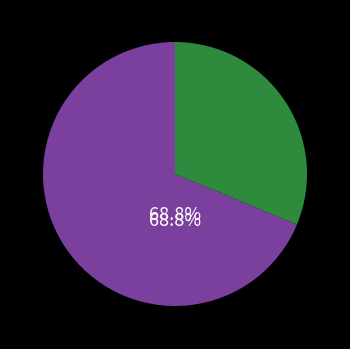

Is there any slice that represents more than half of the pie?

Yes